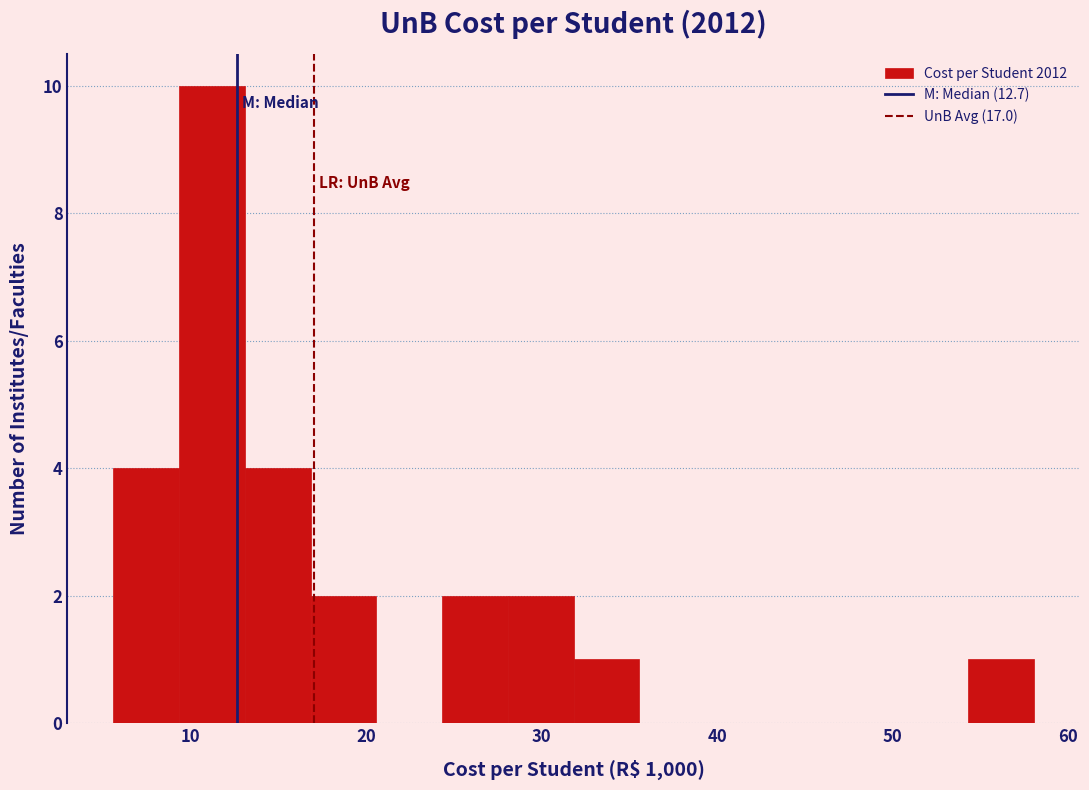

Read against the x-axis, roughly where is the centre of the tallest bar?

11